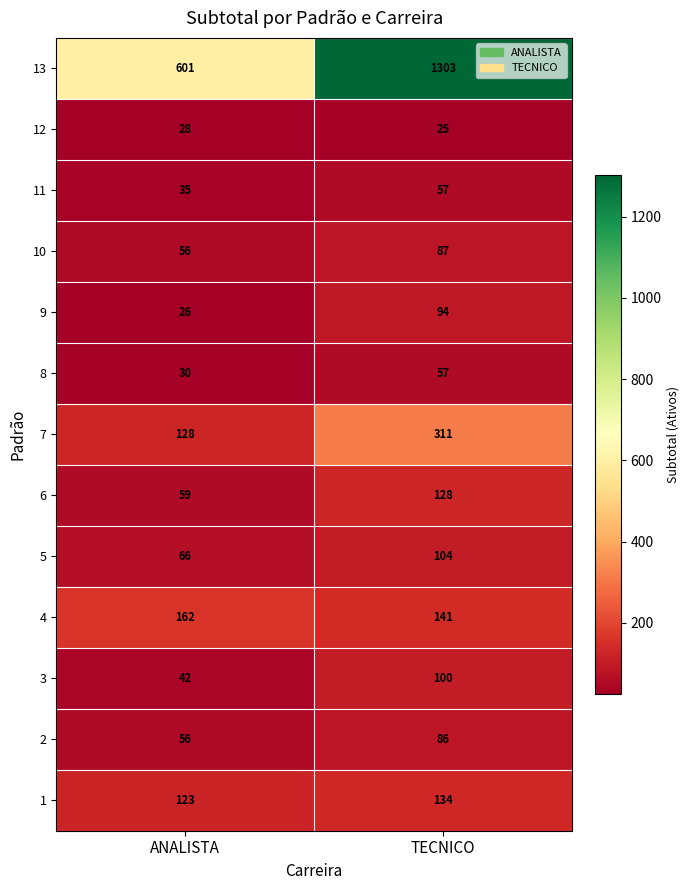

How many data points in 3 are less than 100?

1